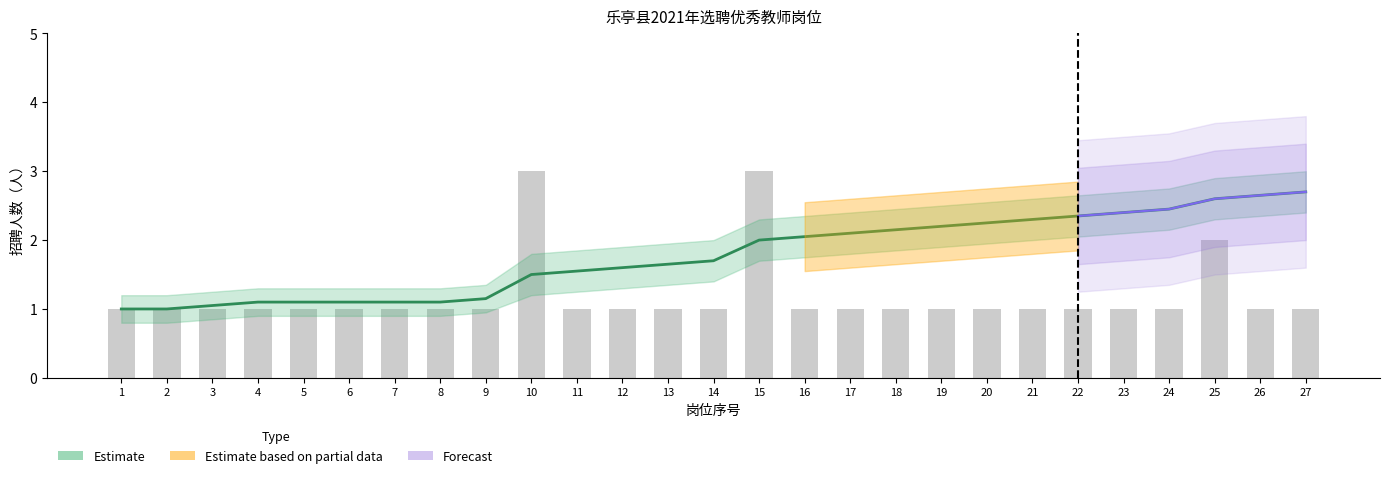

What is the approximate value of Estimate at 21?

2.3